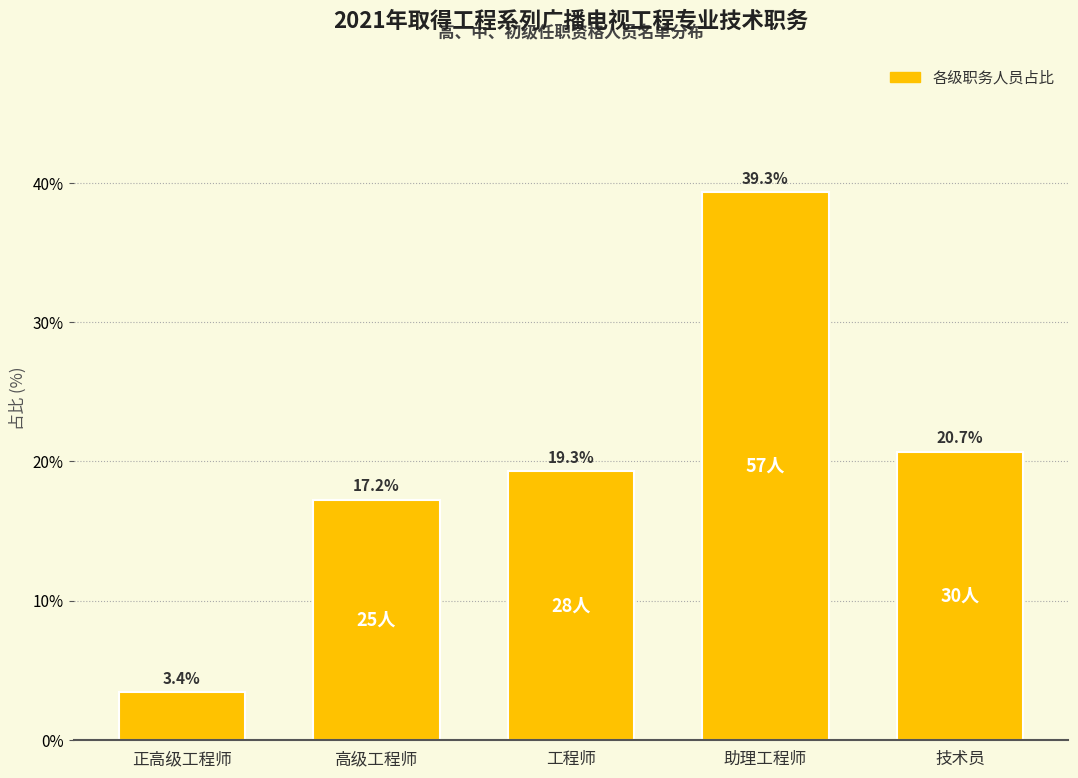

Reading left to right, extract all data points from this chart.

3.4	17.2	19.3	39.3	20.7